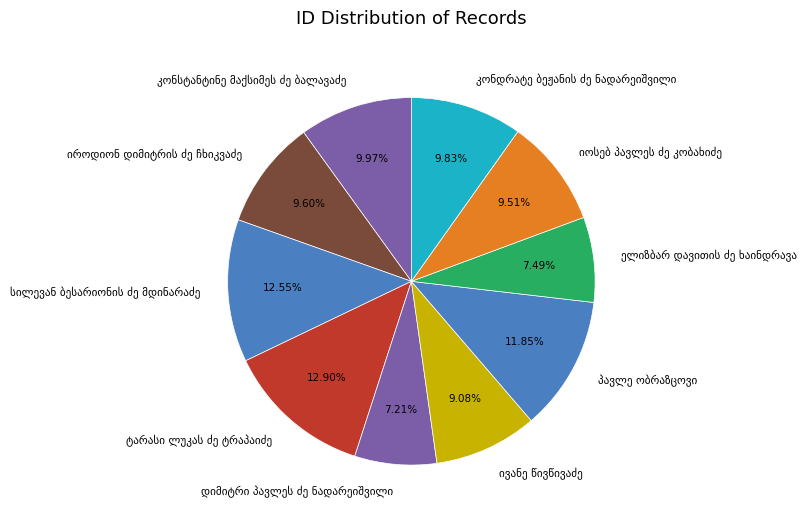

Does any single category account for the majority?

No